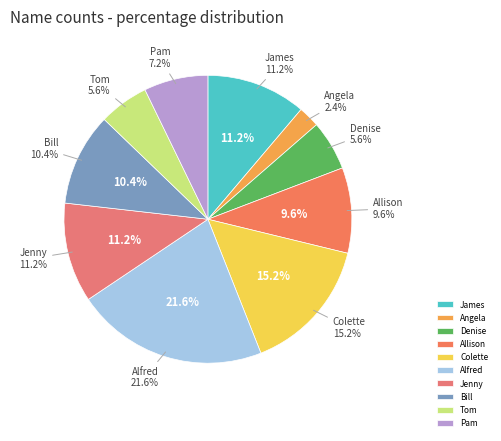

To the nearest percent, what portion does Allison represent?

10%